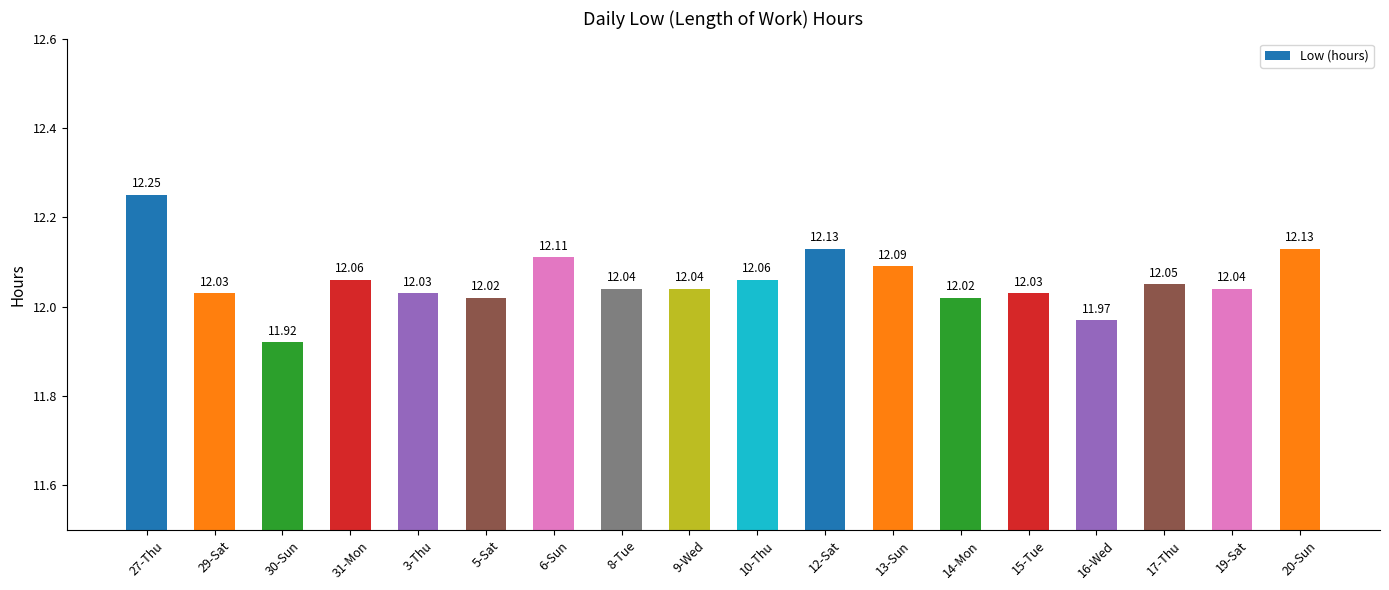

Is it true that the value at 27-Thu is 12.2?

True